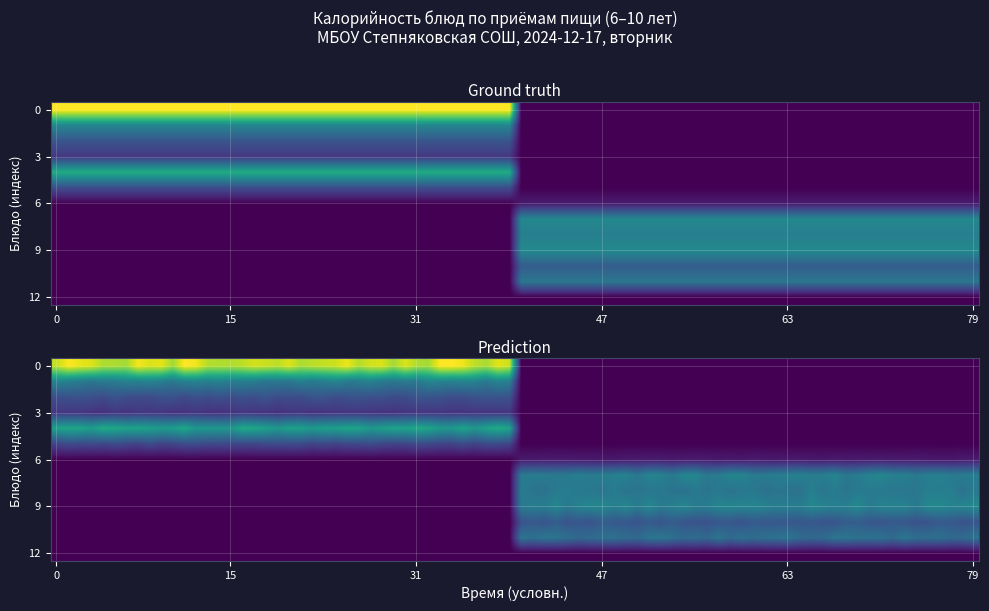

What is the maximum value shown in the chart?

312.0